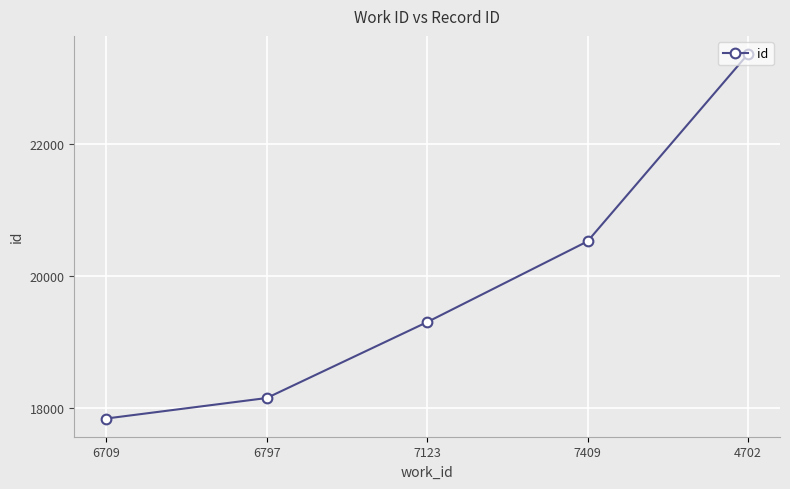

Reading left to right, what are all the values shown in this chart?

17841	18152	19304	20530	23372